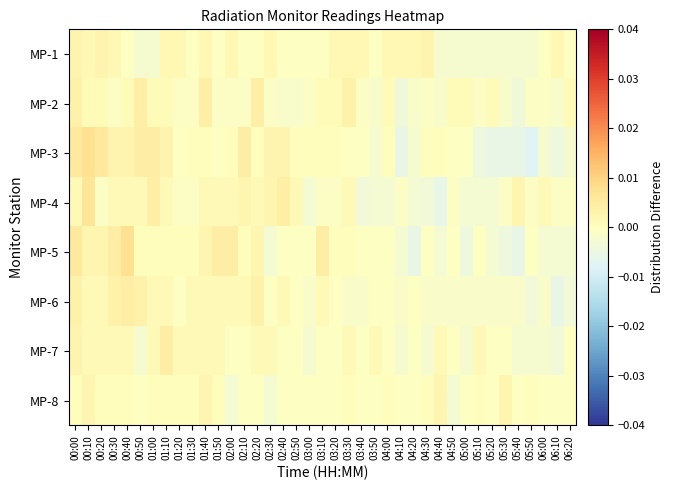

Reading left to right, what are all the values shown in this chart?

MP-1: 00:00=0.0	00:10=0.0	00:20=0.0	00:30=0.0	00:40=-0.0	00:50=-0.0	01:00=-0.0	01:10=0.0	01:20=0.0	01:30=-0.0	01:40=0.0	01:50=-0.0	02:00=0.0	02:10=-0.0	02:20=-0.0	02:30=0.0	02:40=-0.0	02:50=-0.0	03:00=-0.0	03:10=-0.0	03:20=0.0	03:30=0.0	03:40=0.0	03:50=-0.0	04:00=0.0	04:10=0.0	04:20=0.0	04:30=0.0	04:40=-0.0	04:50=-0.0	05:00=-0.0	05:10=-0.0	05:20=-0.0	05:30=-0.0	05:40=-0.0	05:50=-0.0	06:00=-0.0	06:10=0.0	06:20=-0.0
MP-2: 00:00=0.0	00:10=0.0	00:20=0.0	00:30=-0.0	00:40=0.0	00:50=0.0	01:00=0.0	01:10=0.0	01:20=-0.0	01:30=-0.0	01:40=0.0	01:50=-0.0	02:00=-0.0	02:10=-0.0	02:20=0.0	02:30=-0.0	02:40=-0.0	02:50=-0.0	03:00=-0.0	03:10=0.0	03:20=0.0	03:30=0.0	03:40=-0.0	03:50=-0.0	04:00=0.0	04:10=-0.0	04:20=-0.0	04:30=-0.0	04:40=-0.0	04:50=0.0	05:00=0.0	05:10=-0.0	05:20=0.0	05:30=-0.0	05:40=-0.0	05:50=-0.0	06:00=-0.0	06:10=-0.0	06:20=0.0
MP-3: 00:00=0.0	00:10=0.0	00:20=0.0	00:30=0.0	00:40=0.0	00:50=0.0	01:00=0.0	01:10=0.0	01:20=-0.0	01:30=0.0	01:40=0.0	01:50=-0.0	02:00=0.0	02:10=0.0	02:20=0.0	02:30=0.0	02:40=0.0	02:50=0.0	03:00=0.0	03:10=0.0	03:20=0.0	03:30=-0.0	03:40=-0.0	03:50=-0.0	04:00=0.0	04:10=-0.0	04:20=-0.0	04:30=0.0	04:40=0.0	04:50=-0.0	05:00=-0.0	05:10=-0.0	05:20=-0.0	05:30=-0.0	05:40=-0.0	05:50=-0.0	06:00=-0.0	06:10=-0.0	06:20=-0.0
MP-4: 00:00=0.0	00:10=0.0	00:20=-0.0	00:30=0.0	00:40=0.0	00:50=0.0	01:00=0.0	01:10=0.0	01:20=-0.0	01:30=-0.0	01:40=0.0	01:50=0.0	02:00=0.0	02:10=0.0	02:20=0.0	02:30=0.0	02:40=0.0	02:50=0.0	03:00=-0.0	03:10=-0.0	03:20=-0.0	03:30=0.0	03:40=-0.0	03:50=-0.0	04:00=-0.0	04:10=-0.0	04:20=-0.0	04:30=-0.0	04:40=-0.0	04:50=-0.0	05:00=-0.0	05:10=-0.0	05:20=-0.0	05:30=-0.0	05:40=0.0	05:50=-0.0	06:00=0.0	06:10=-0.0	06:20=-0.0
MP-5: 00:00=0.0	00:10=0.0	00:20=0.0	00:30=0.0	00:40=0.0	00:50=0.0	01:00=0.0	01:10=0.0	01:20=0.0	01:30=0.0	01:40=0.0	01:50=0.0	02:00=0.0	02:10=0.0	02:20=0.0	02:30=-0.0	02:40=-0.0	02:50=-0.0	03:00=-0.0	03:10=0.0	03:20=0.0	03:30=0.0	03:40=-0.0	03:50=-0.0	04:00=-0.0	04:10=-0.0	04:20=-0.0	04:30=-0.0	04:40=-0.0	04:50=-0.0	05:00=-0.0	05:10=-0.0	05:20=-0.0	05:30=-0.0	05:40=-0.0	05:50=-0.0	06:00=-0.0	06:10=-0.0	06:20=-0.0
MP-6: 00:00=0.0	00:10=0.0	00:20=0.0	00:30=0.0	00:40=0.0	00:50=0.0	01:00=0.0	01:10=0.0	01:20=-0.0	01:30=0.0	01:40=0.0	01:50=0.0	02:00=0.0	02:10=0.0	02:20=0.0	02:30=-0.0	02:40=0.0	02:50=-0.0	03:00=-0.0	03:10=0.0	03:20=-0.0	03:30=-0.0	03:40=-0.0	03:50=-0.0	04:00=-0.0	04:10=-0.0	04:20=-0.0	04:30=-0.0	04:40=-0.0	04:50=-0.0	05:00=-0.0	05:10=-0.0	05:20=-0.0	05:30=-0.0	05:40=-0.0	05:50=-0.0	06:00=-0.0	06:10=-0.0	06:20=-0.0
MP-7: 00:00=0.0	00:10=0.0	00:20=0.0	00:30=0.0	00:40=0.0	00:50=-0.0	01:00=0.0	01:10=0.0	01:20=0.0	01:30=0.0	01:40=0.0	01:50=0.0	02:00=-0.0	02:10=-0.0	02:20=0.0	02:30=0.0	02:40=-0.0	02:50=-0.0	03:00=-0.0	03:10=-0.0	03:20=-0.0	03:30=0.0	03:40=-0.0	03:50=0.0	04:00=-0.0	04:10=-0.0	04:20=-0.0	04:30=-0.0	04:40=0.0	04:50=-0.0	05:00=-0.0	05:10=0.0	05:20=-0.0	05:30=-0.0	05:40=-0.0	05:50=-0.0	06:00=-0.0	06:10=-0.0	06:20=-0.0
MP-8: 00:00=0.0	00:10=0.0	00:20=0.0	00:30=0.0	00:40=0.0	00:50=-0.0	01:00=0.0	01:10=0.0	01:20=0.0	01:30=0.0	01:40=0.0	01:50=0.0	02:00=-0.0	02:10=-0.0	02:20=-0.0	02:30=-0.0	02:40=-0.0	02:50=-0.0	03:00=-0.0	03:10=-0.0	03:20=-0.0	03:30=0.0	03:40=-0.0	03:50=-0.0	04:00=0.0	04:10=-0.0	04:20=-0.0	04:30=0.0	04:40=0.0	04:50=-0.0	05:00=-0.0	05:10=0.0	05:20=-0.0	05:30=0.0	05:40=-0.0	05:50=0.0	06:00=-0.0	06:10=-0.0	06:20=-0.0